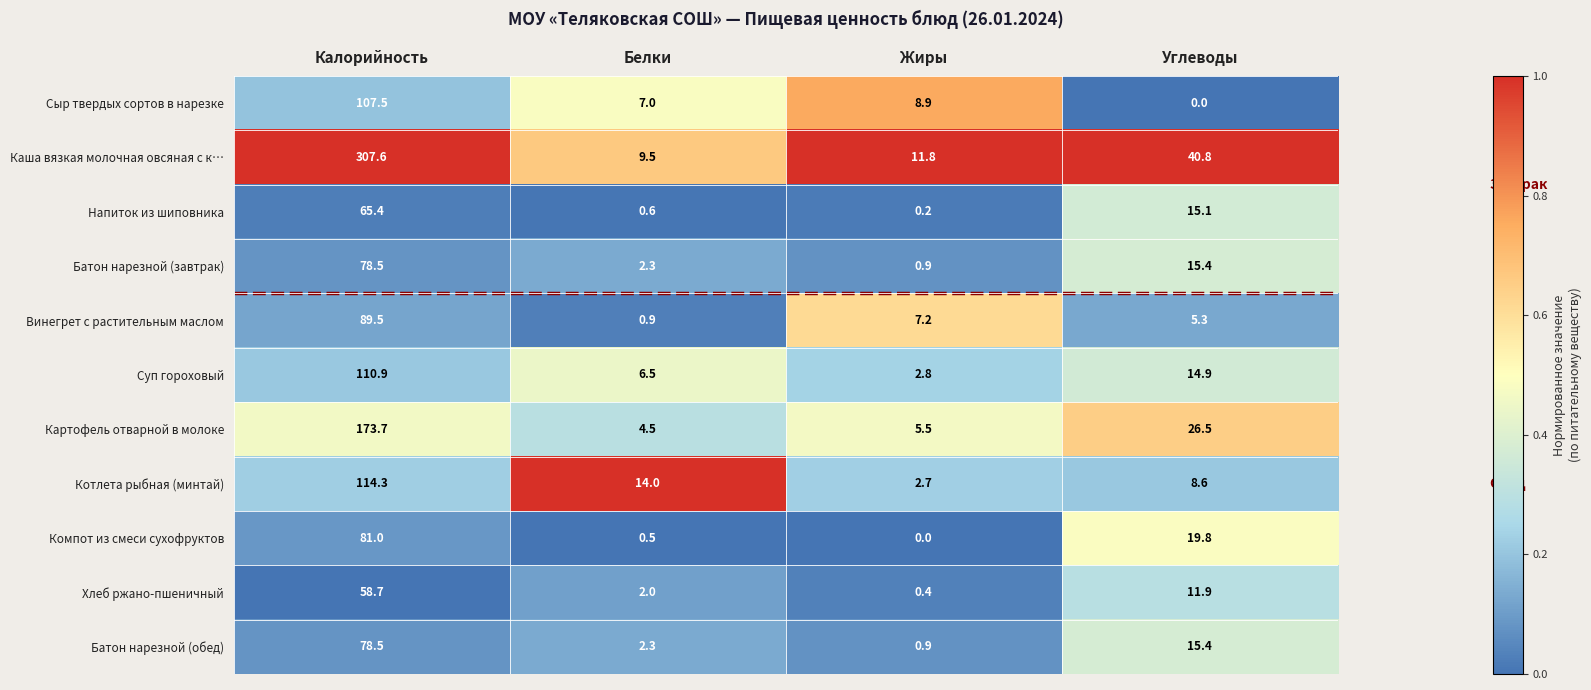

What is the average value of the Батон нарезной (обед) series?

24.3